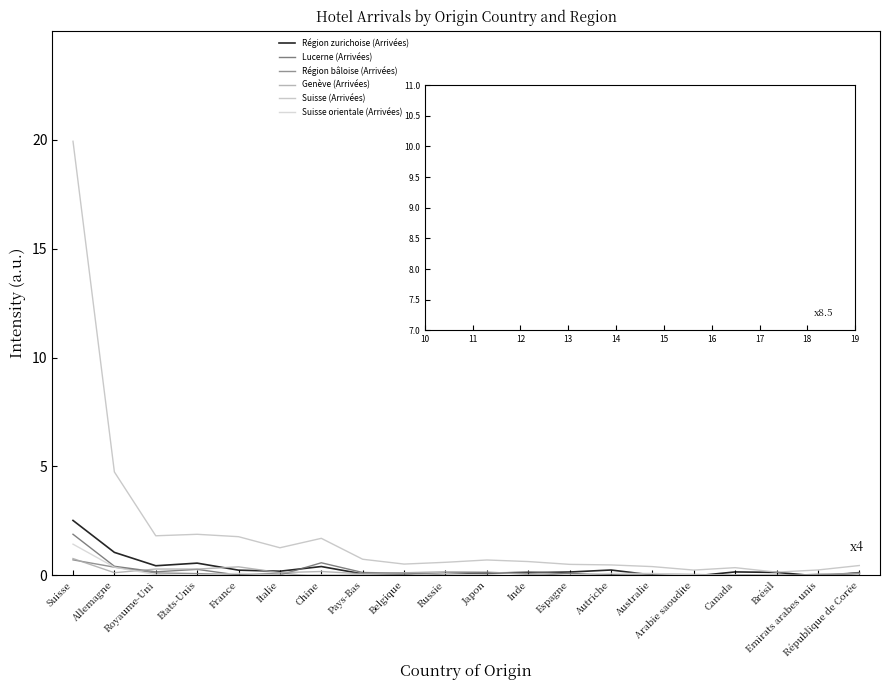

What is the label of the 2nd point from the right?

Emirats arabes unis